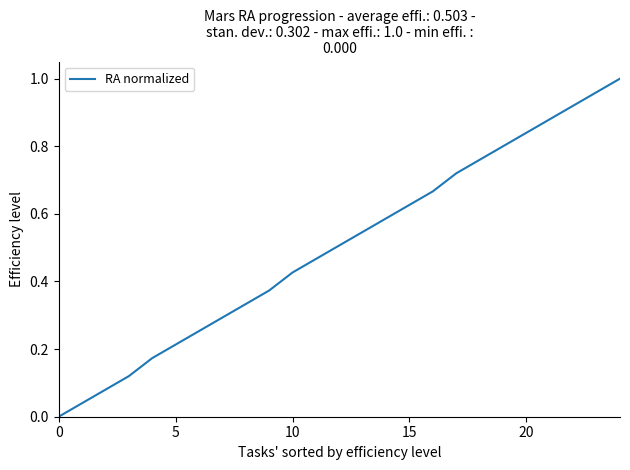

Does the chart have visible grid lines?

No